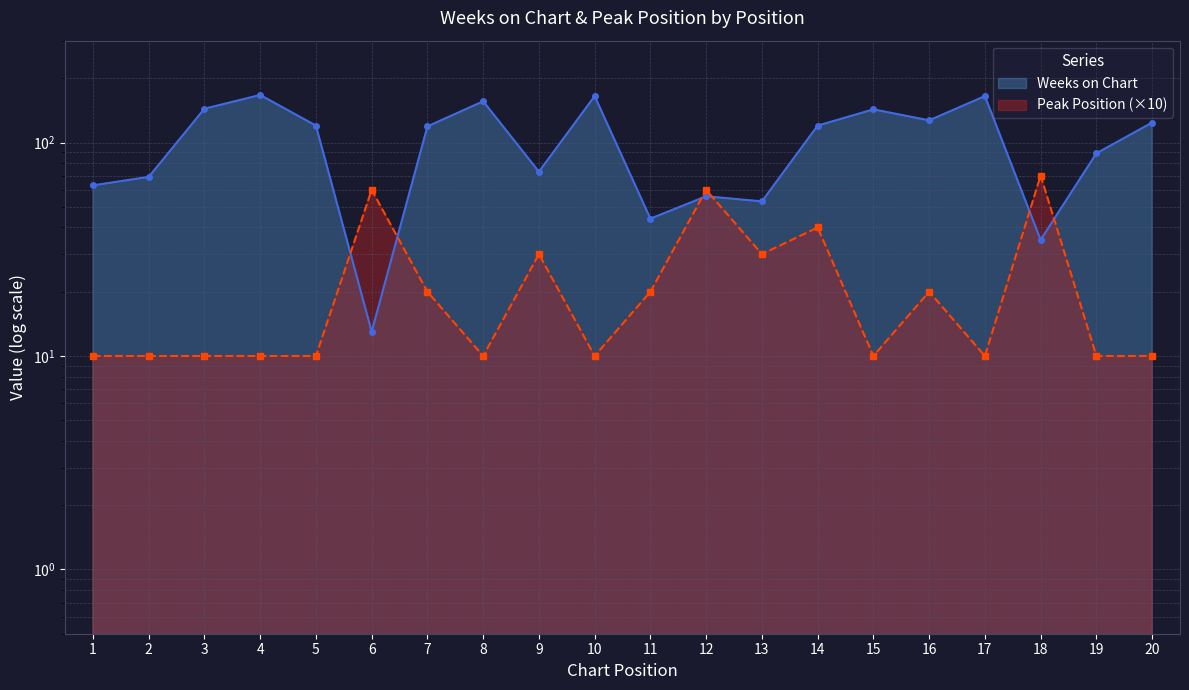

What is the difference between the maximum and minimum values in the Peak Position series?

60